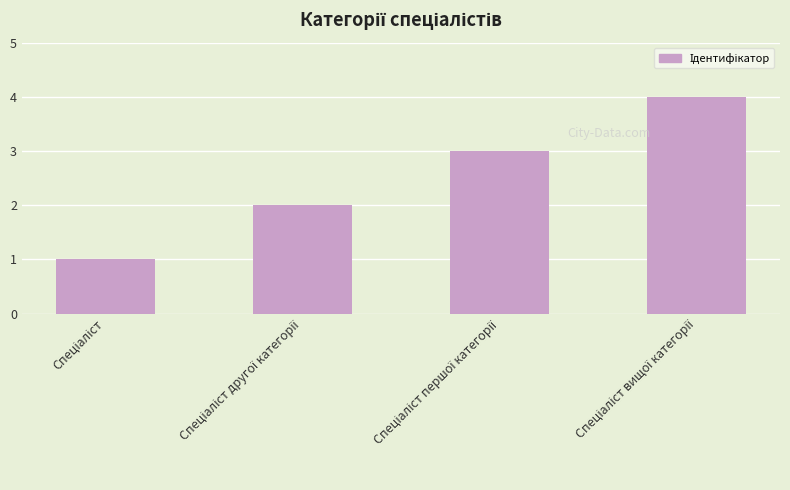

What is the smallest value displayed?

1